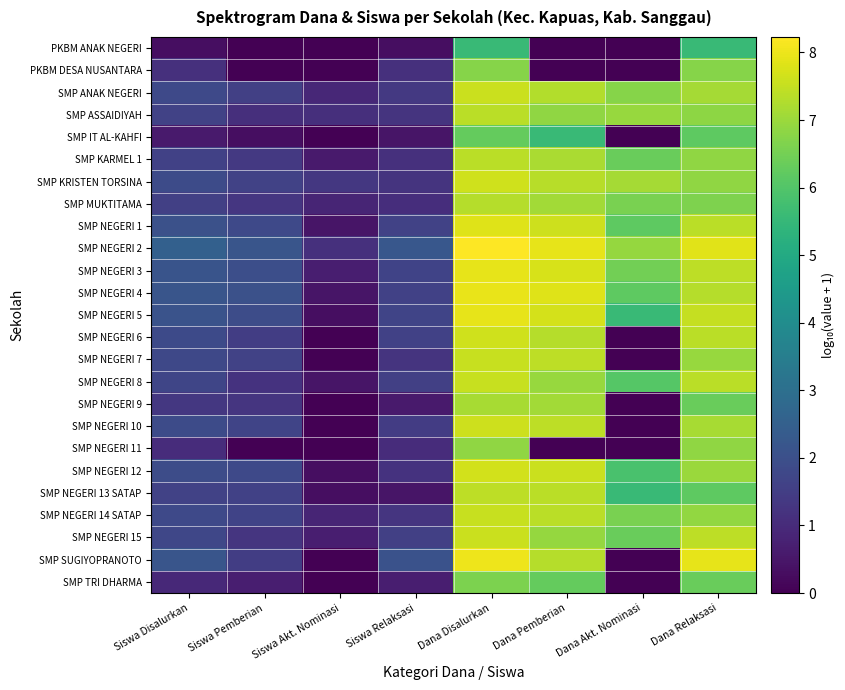

At how many categories does at least one series exceed 5?

4